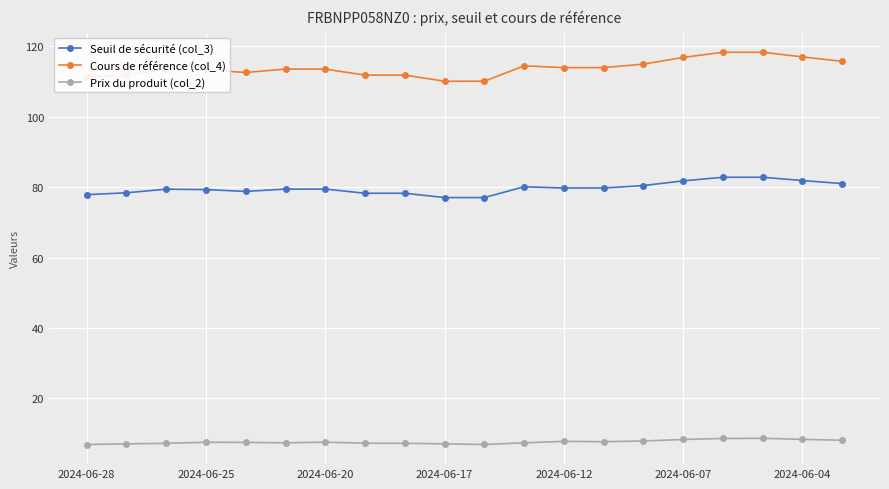

What is the minimum value shown in the chart?

6.9